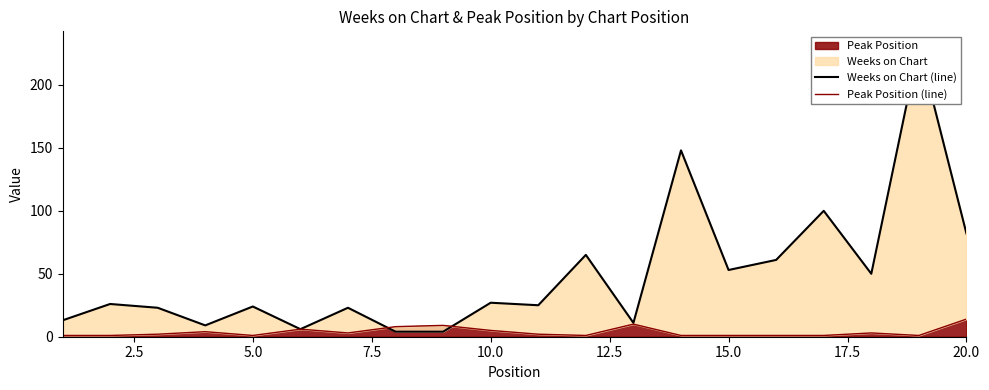

What is the highest value of the Peak Position series?

14